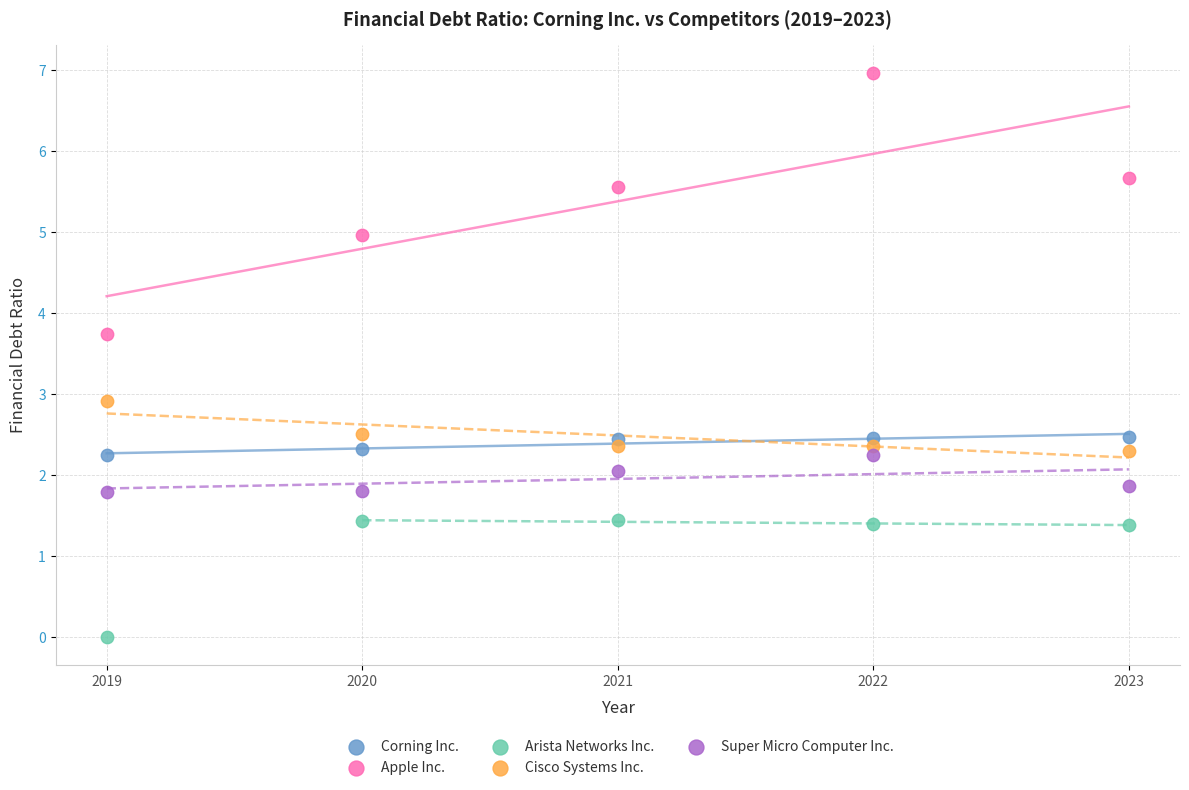

Across all data points, what is the range of Y values (max minus min)?

7.0